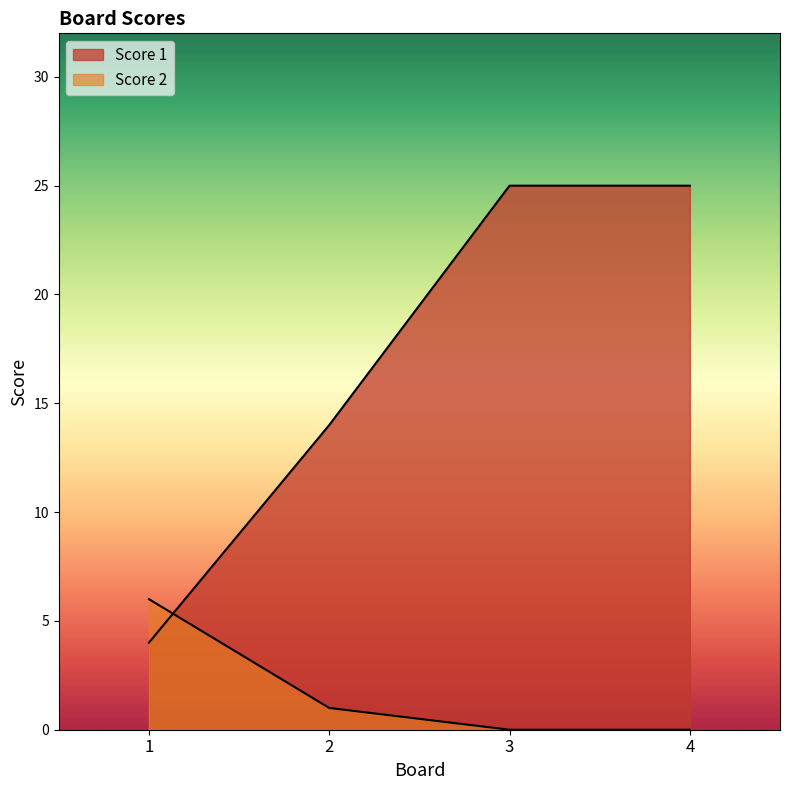

Count the Score 1 values in the range 14 to 25.

3